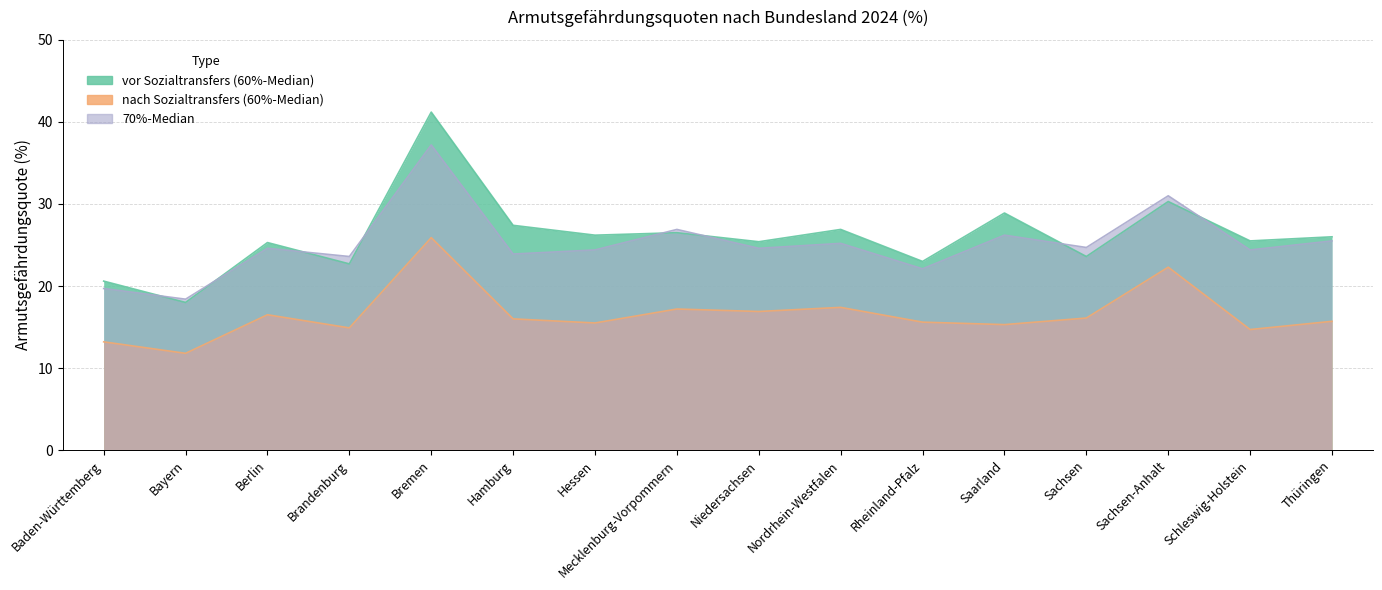

What is the value of the vor Sozialtransfers (60%-Median) point at the 12th from the left?

28.9